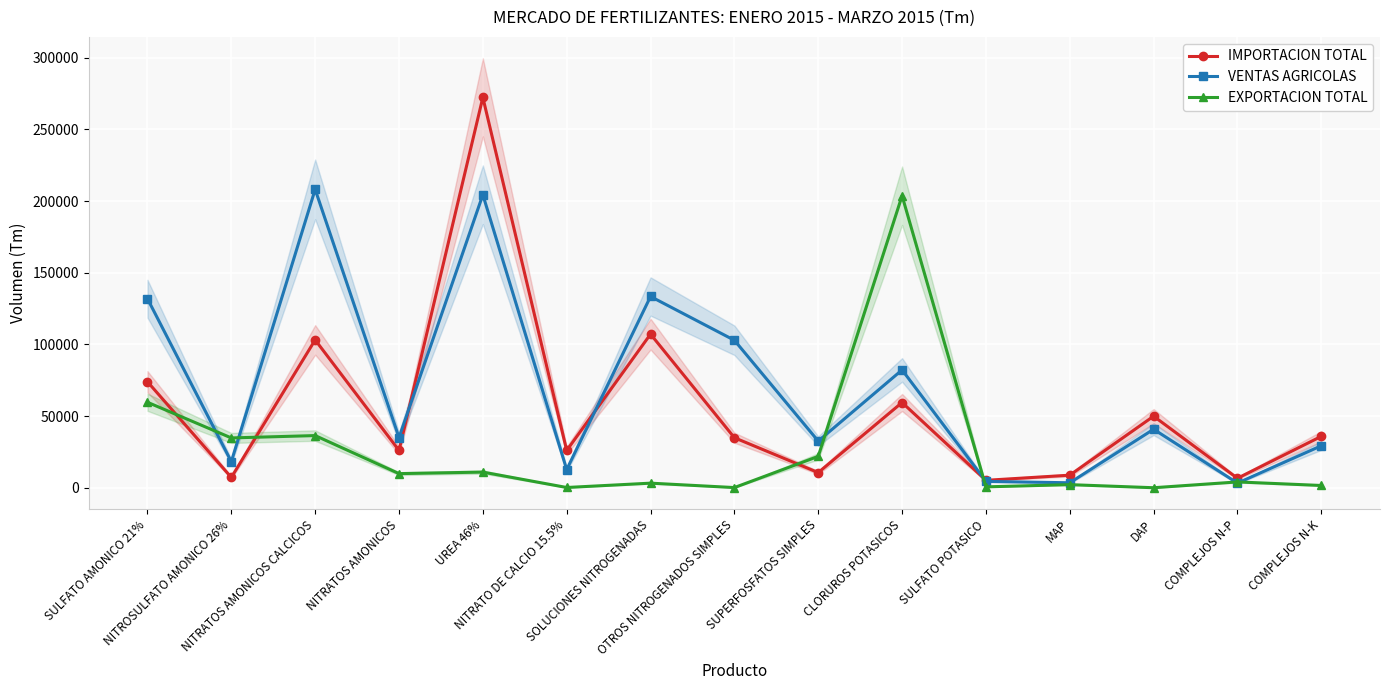

How many interior local peaks does the EXPORTACION TOTAL series have?

6